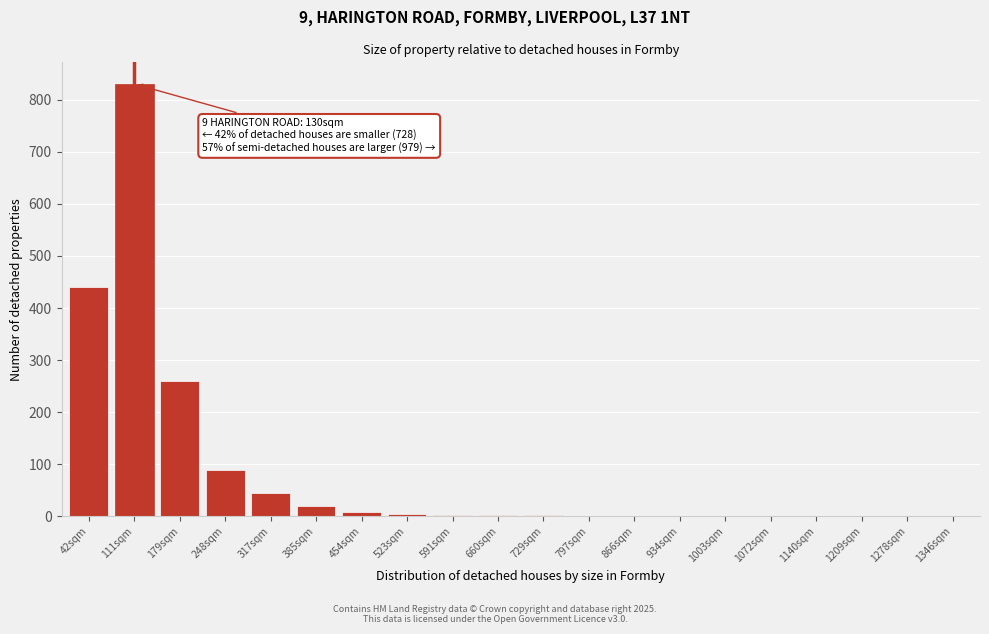

At which label is the value closest to 415?

42sqm